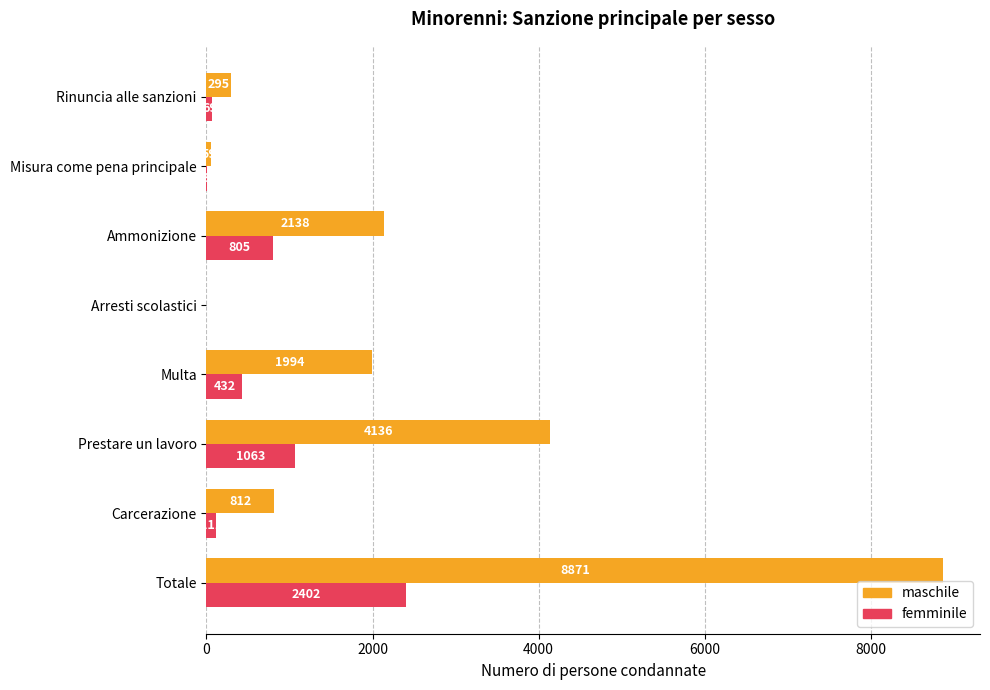

Which series has the largest total across all categories?

maschile